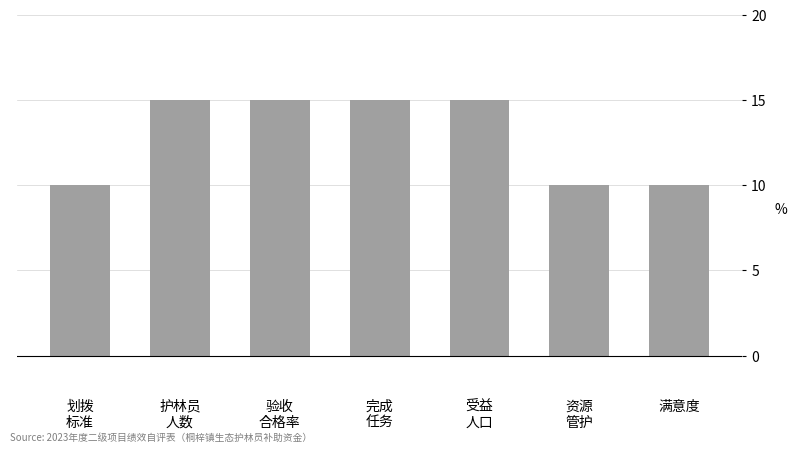

What is the difference between the maximum and minimum values?

5